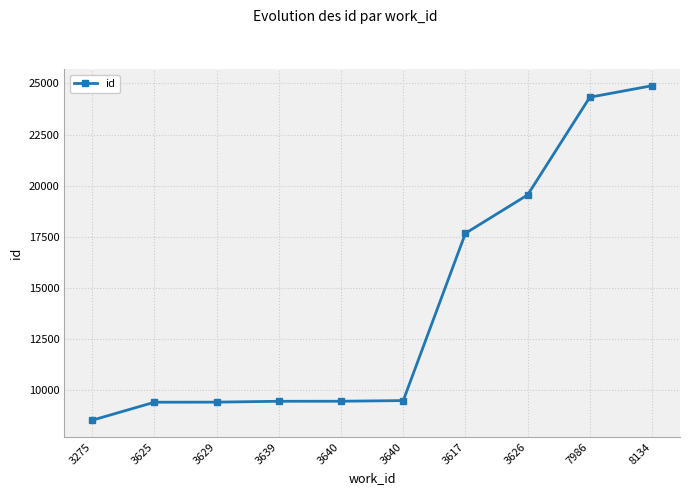

Which has a higher value, 8134 or 3275?

8134